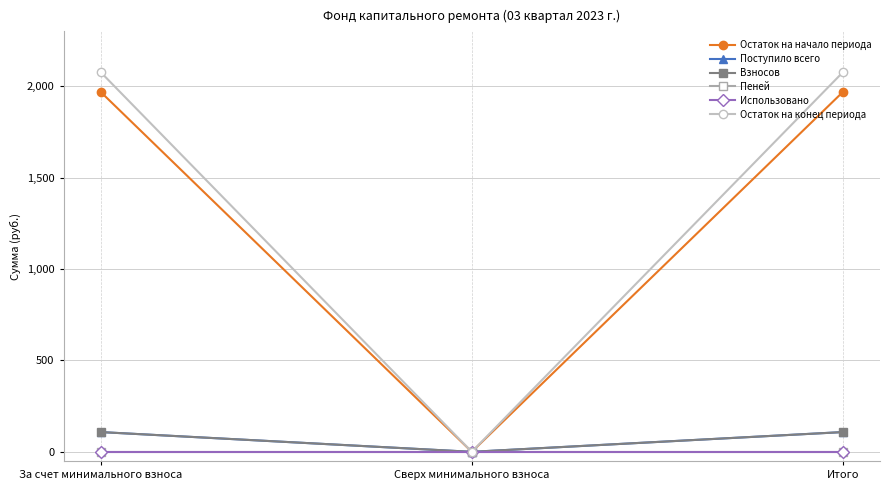

Is the value of Поступило всего at Итого greater than the value of Пеней at Сверх минимального взноса?

Yes